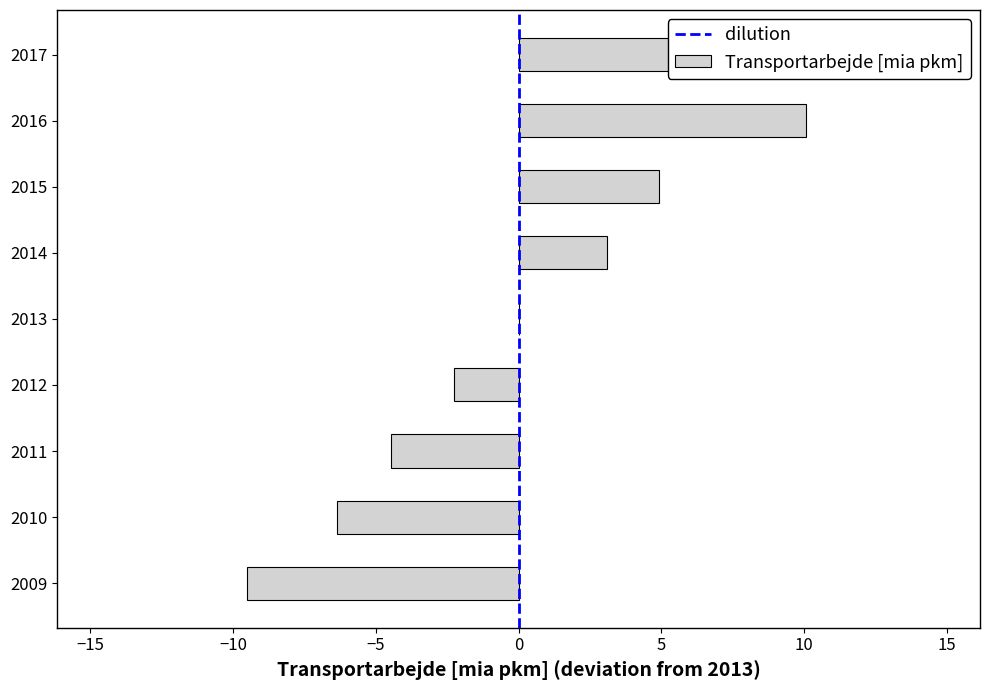

What is the value of the 9th bar from the left?

12.4